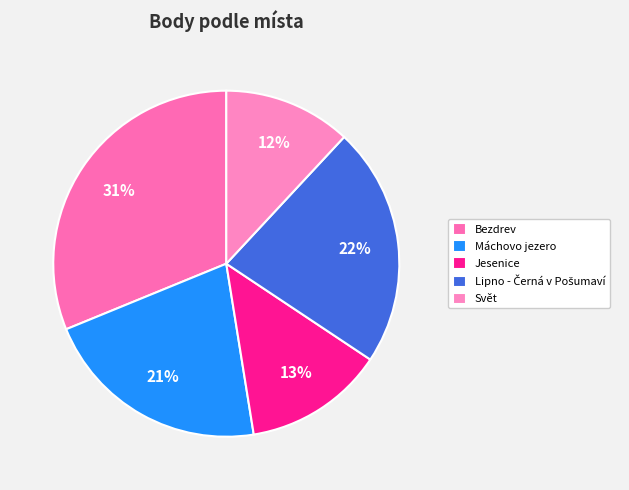

Which slice is the smallest?

Svět